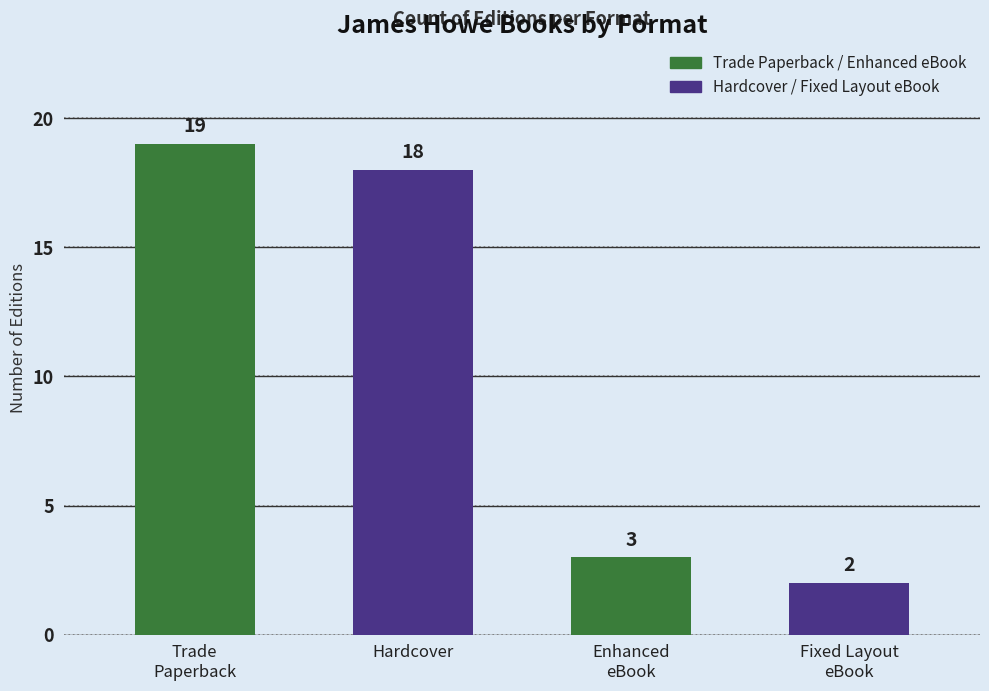

What is the sum of all values?

42